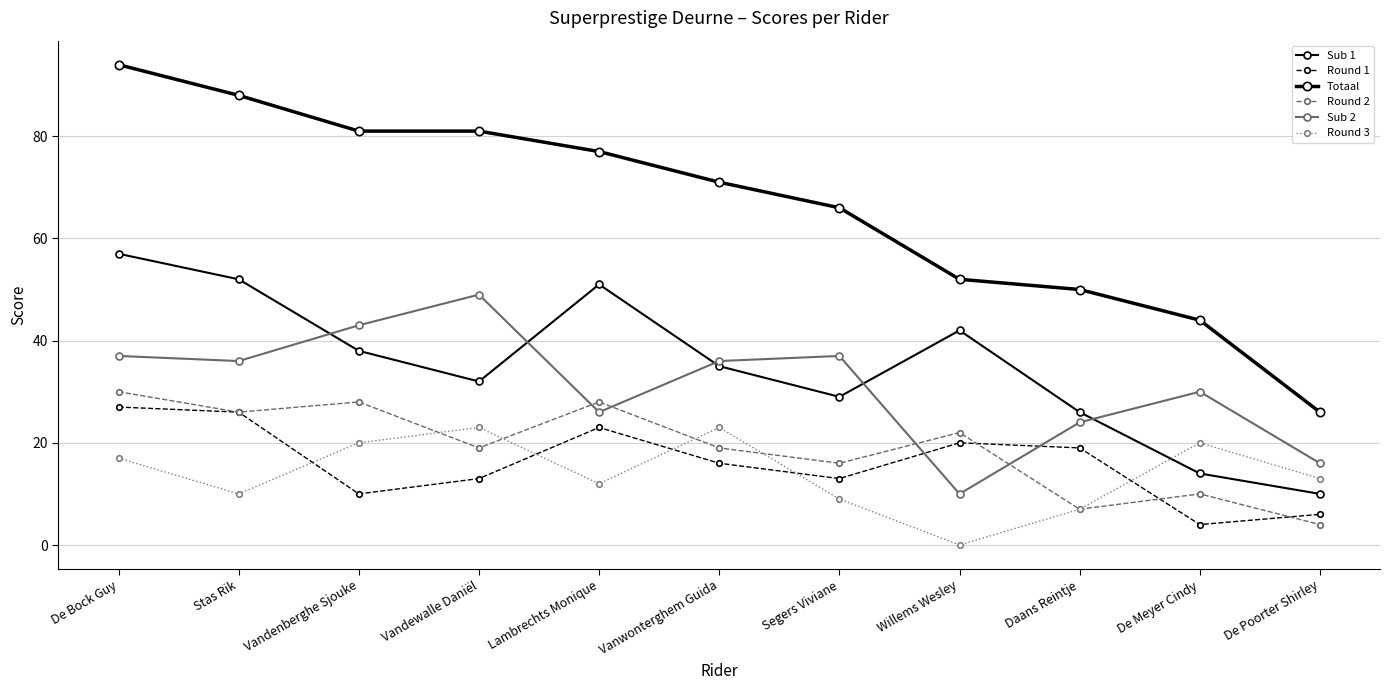

At which category is the sum across all series the highest?

De Bock Guy